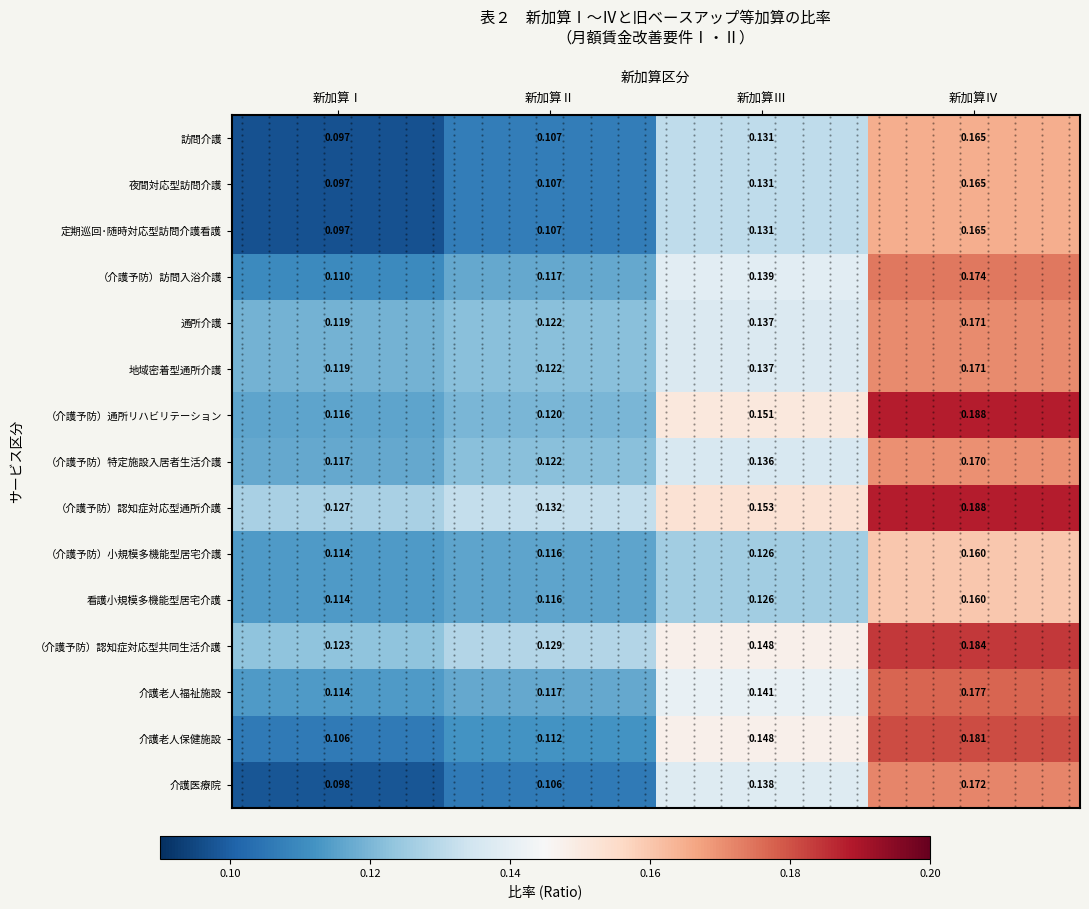

The 介護老人福祉施設 series shows 0.1 at 新加算Ⅲ. True or false?

False